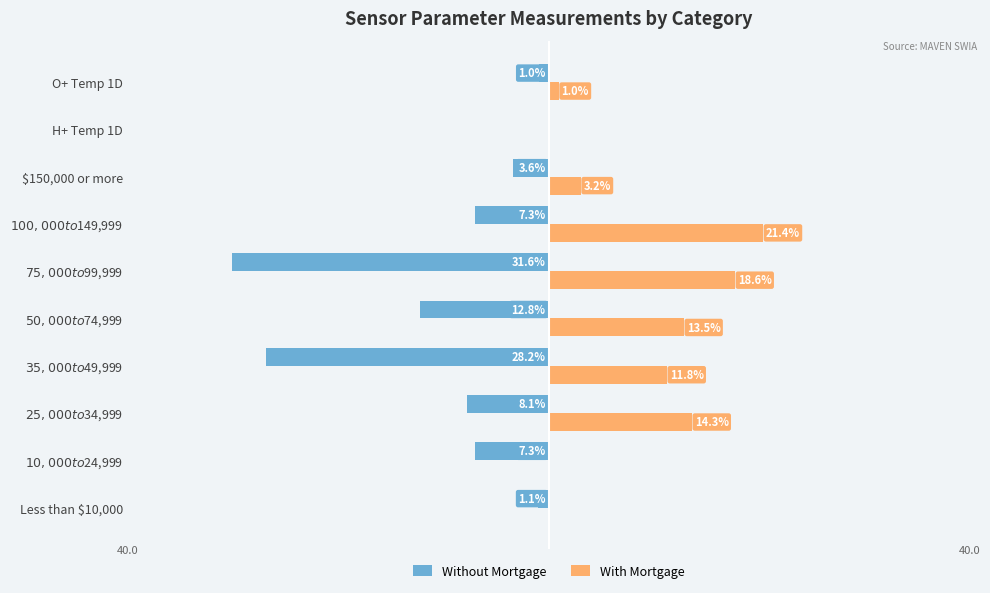

What are all the series names shown in the legend?

Without Mortgage, With Mortgage